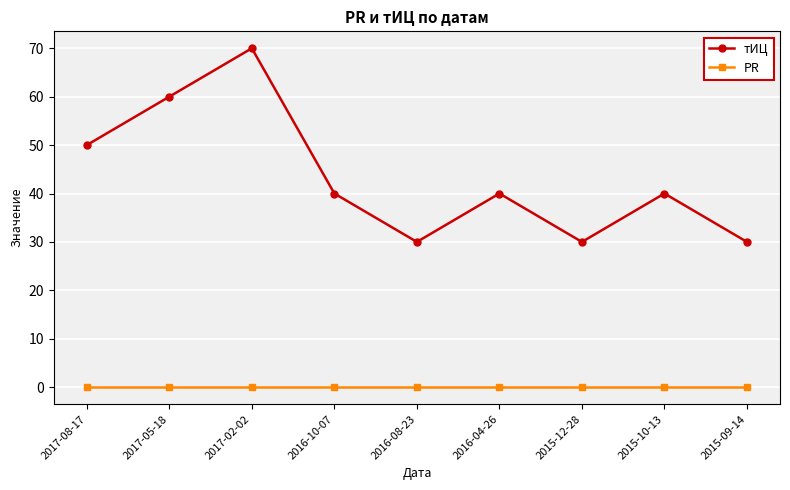

Between 2017-08-17 and 2017-05-18, which series saw the biggest shift?

тИЦ